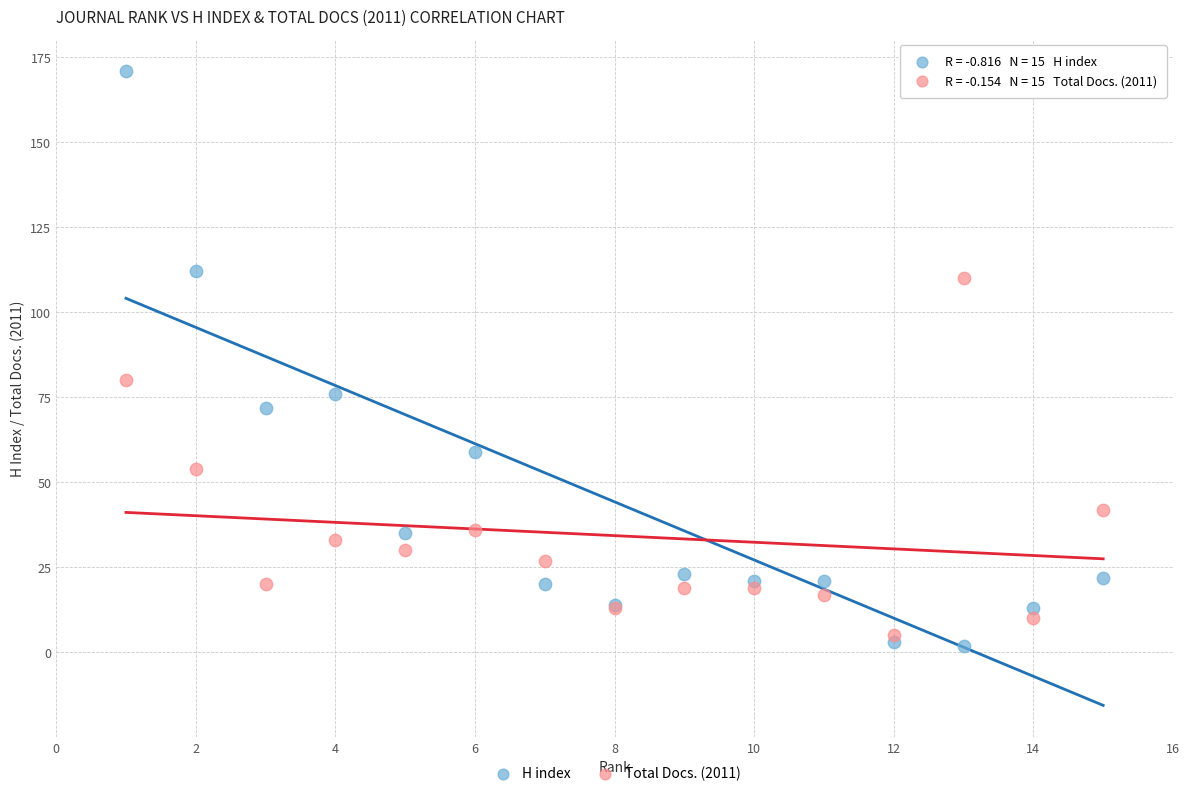

Which series has the widest spread of Y values?

H index